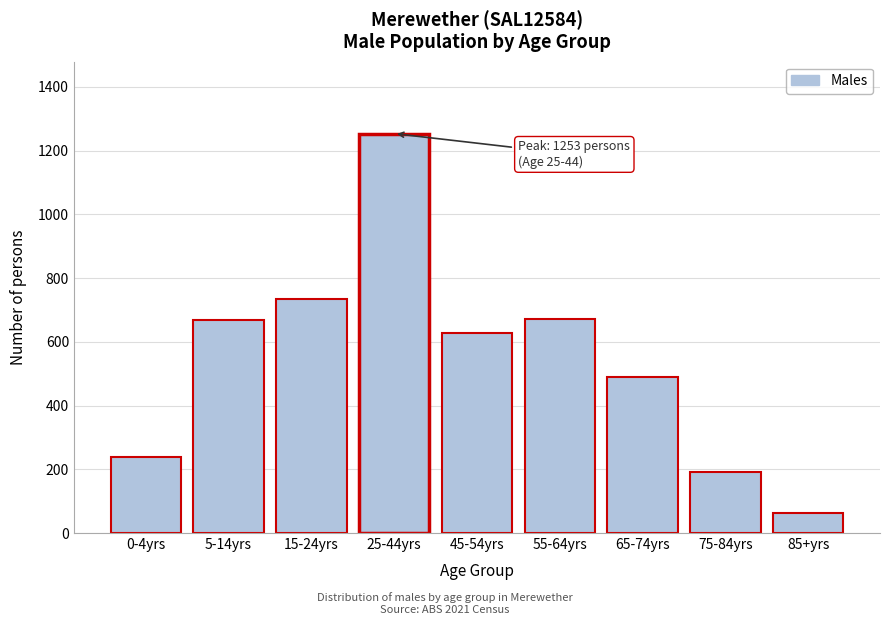

Read the value at 15-24yrs, to the nearest 10.

730